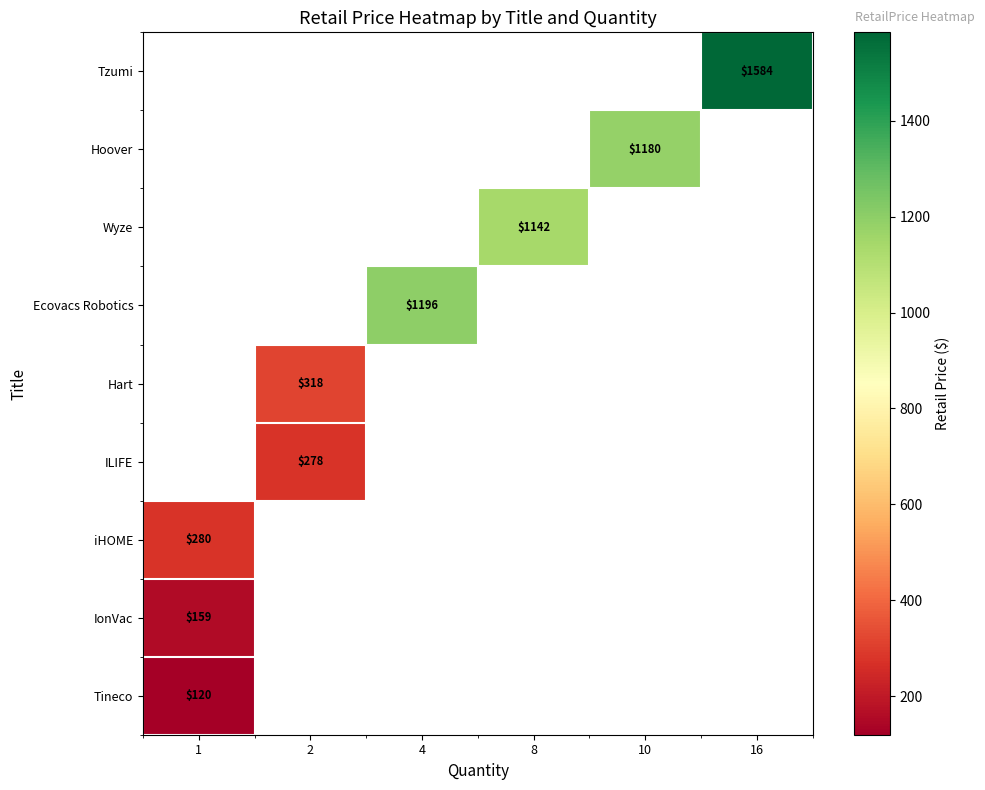

Is it true that Hart equals 515.0 at 2?

False